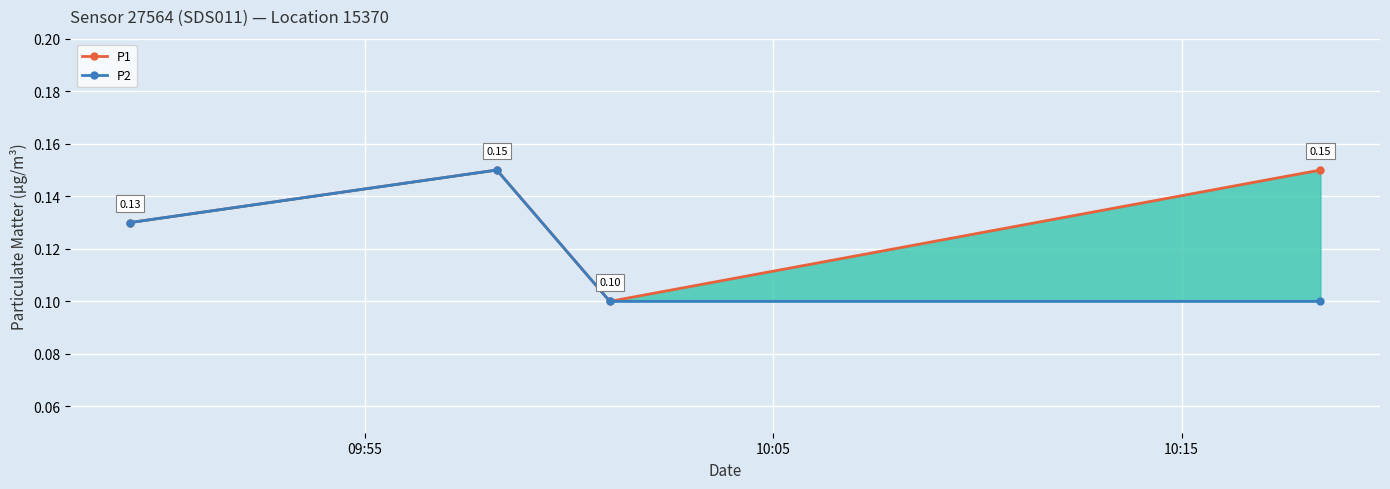

Reading left to right, list all the values displayed in this chart.

P1: 0.1	0.1	0.1	0.1
P2: 0.1	0.1	0.1	0.1